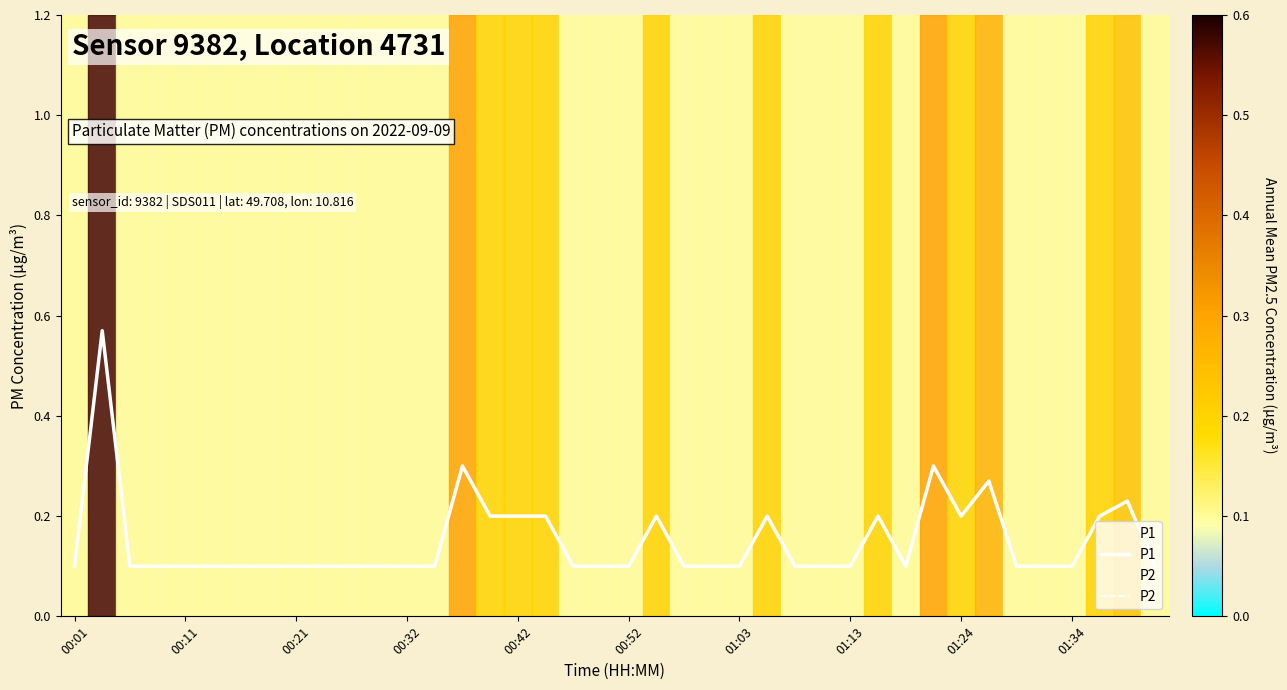

Which series has the widest spread of values?

P1